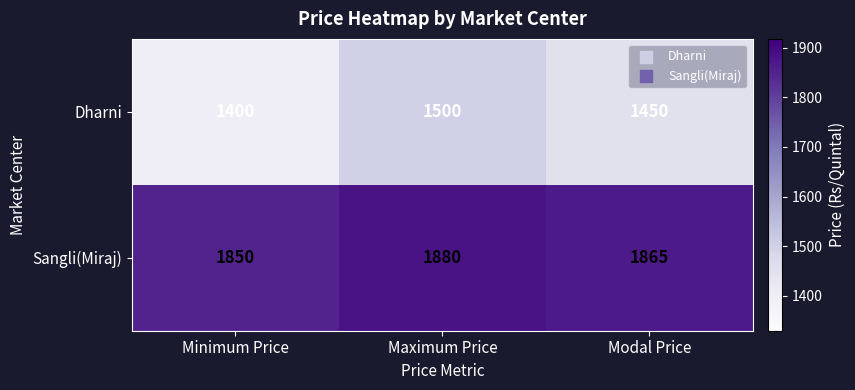

Which label corresponds to the smallest value in the chart?

Minimum Price